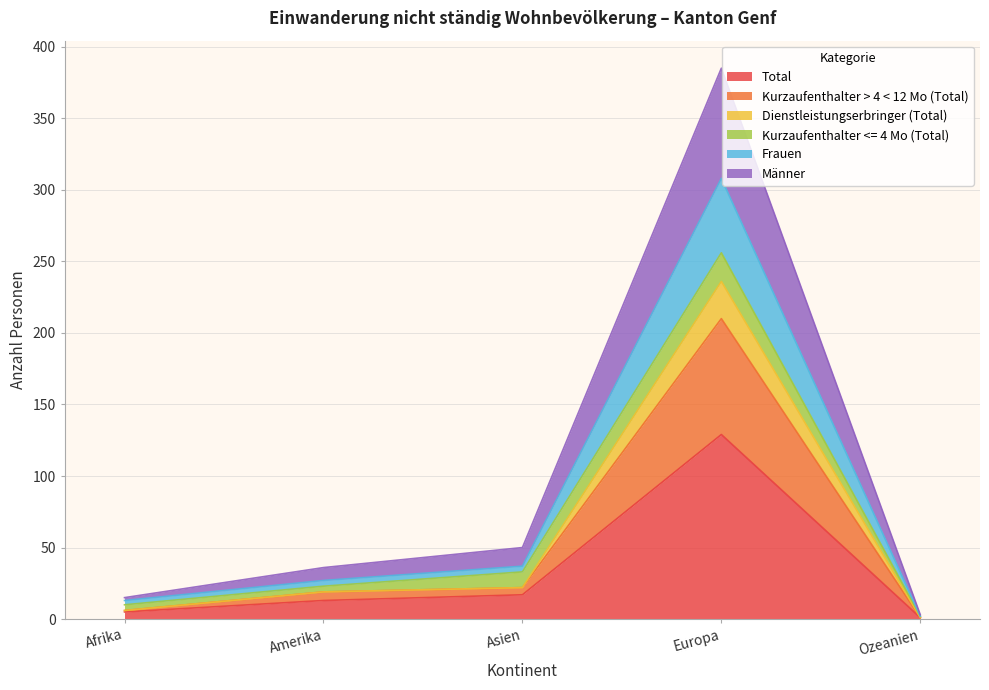

The Frauen series shows 308 at Europa. True or false?

True